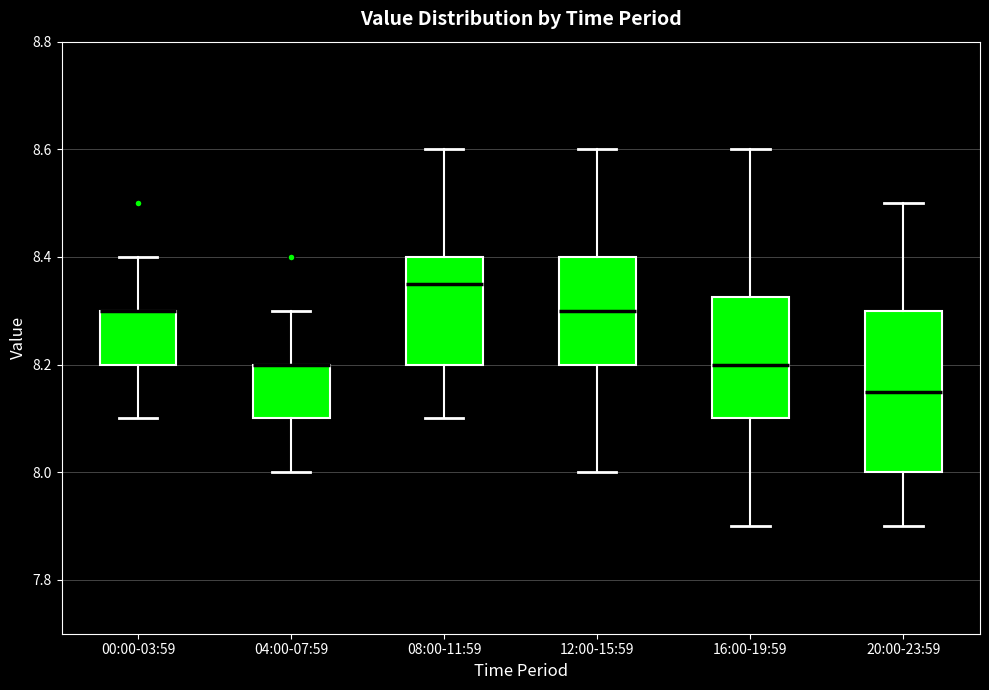

Which box is the tallest, from its lower edge to its upper edge?

20:00-23:59